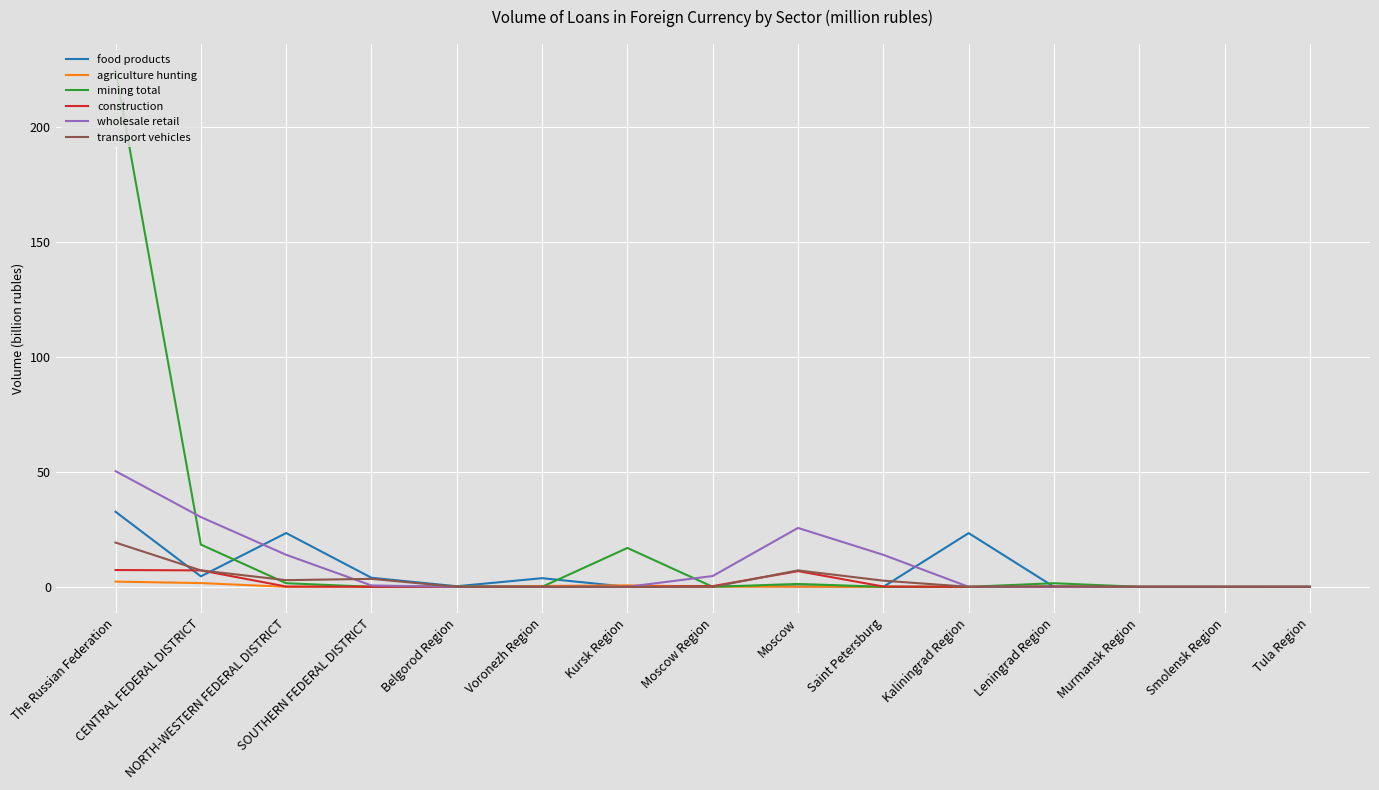

What is the maximum value shown in the chart?

224.8